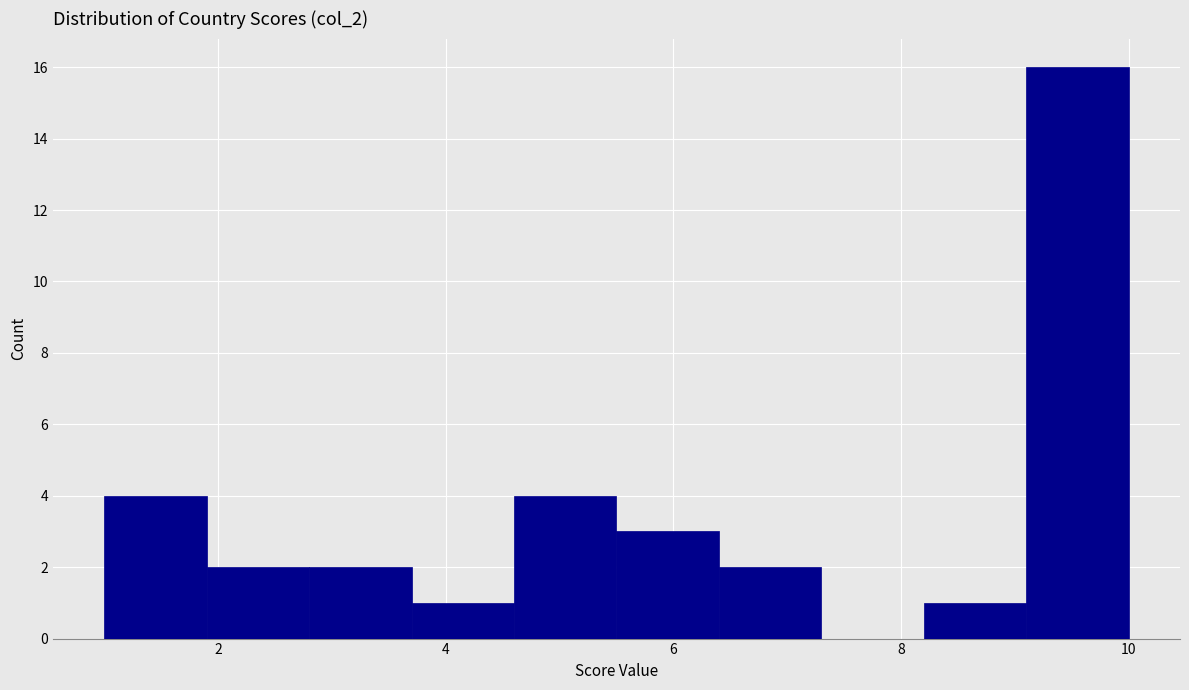

What is the height of the bar covering 1.0 to 1.9 on the x-axis? Neither the bar edges nor the heights are printed on the chart, so give them approximately, as read against the axes.

4